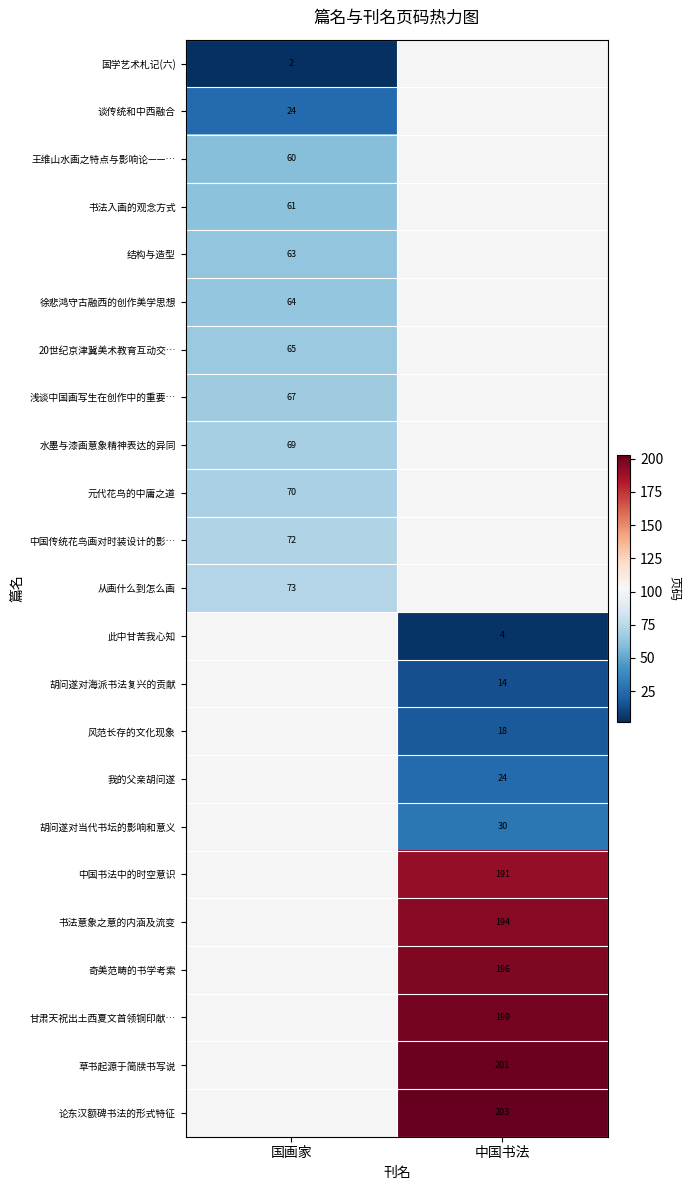

The value of 谈传统和中西融合 at 国画家 is 38. True or false?

False